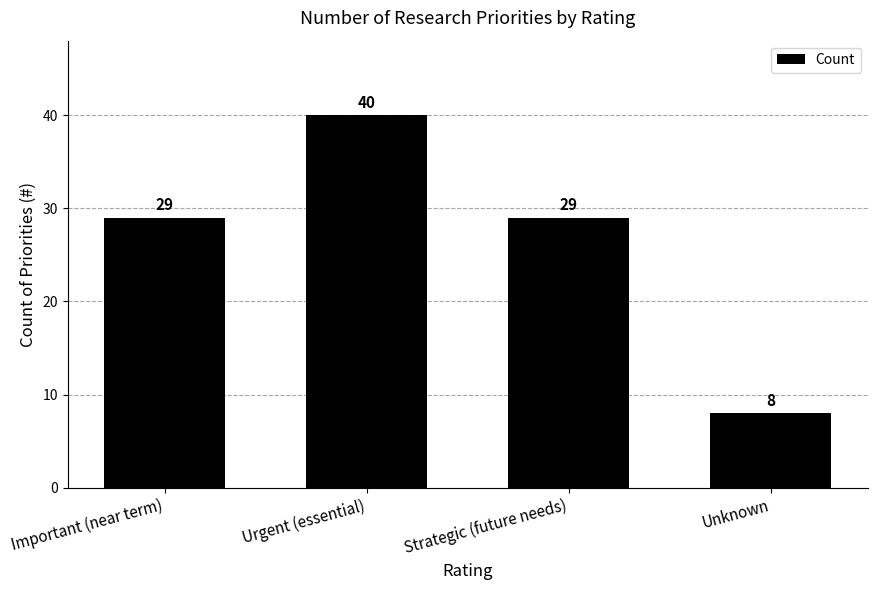

At which category does the chart reach its minimum across all series?

Unknown